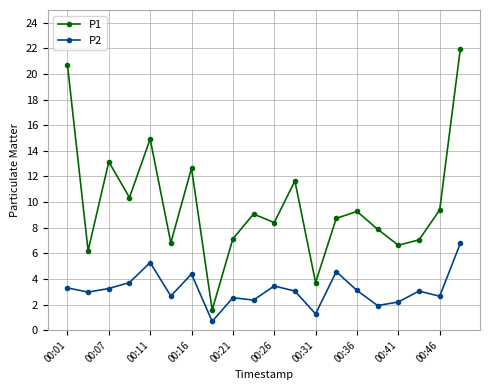

What is the value of the P1 point at the 14th from the left?

8.7